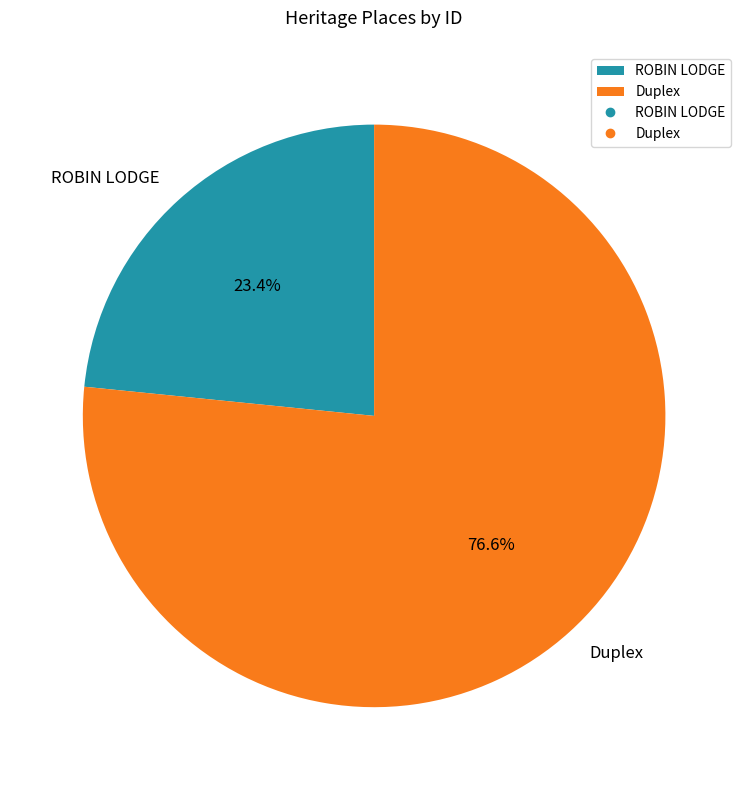

What is the ratio of the value at ROBIN LODGE to the value at Duplex?

0.3